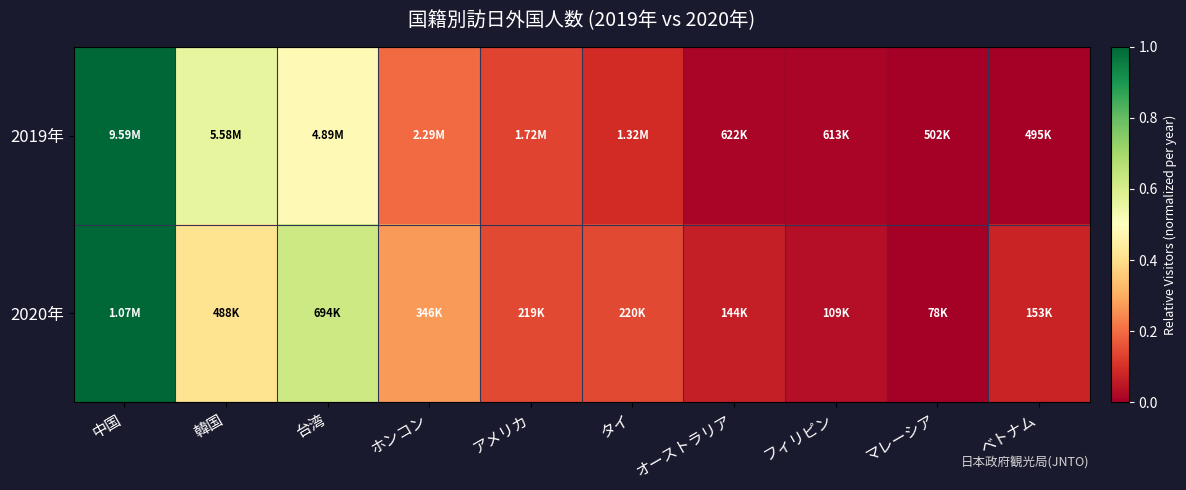

At which category is the sum across all series the highest?

中国